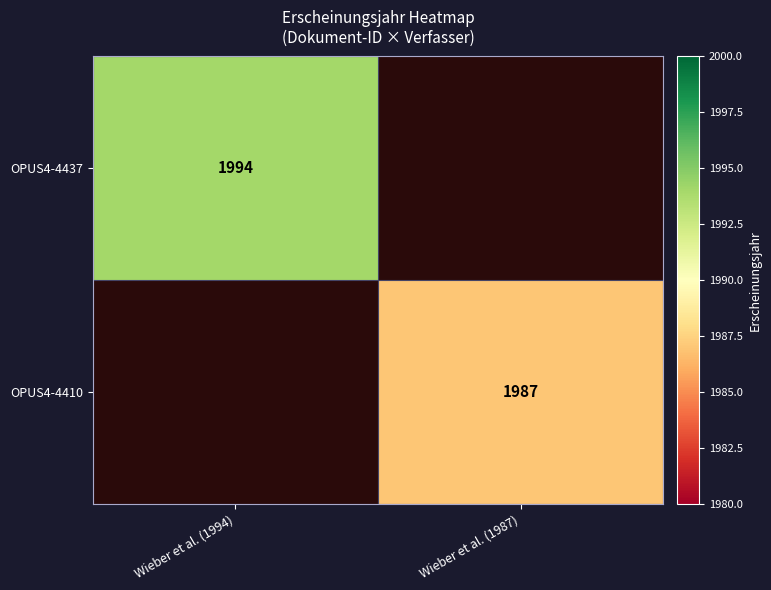

Is it true that OPUS4-4437 equals 650 at Wieber et al. (1994)?

False